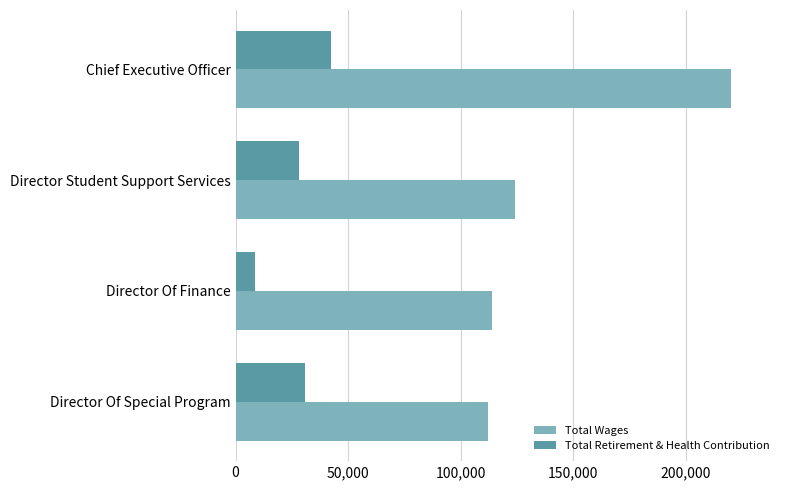

At which category is the sum across all series the highest?

Chief Executive Officer